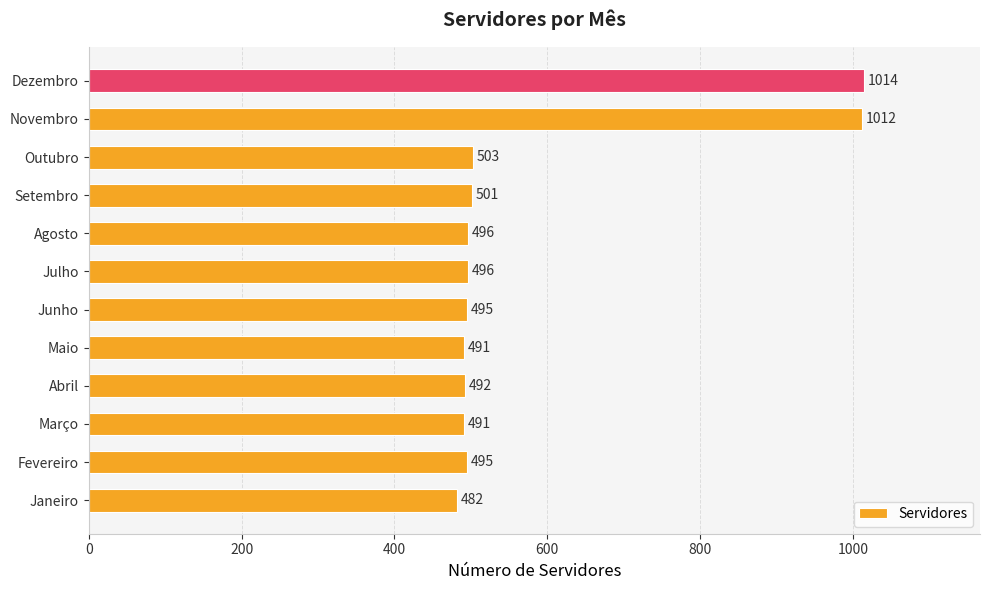

What is the sum of all values?

6968